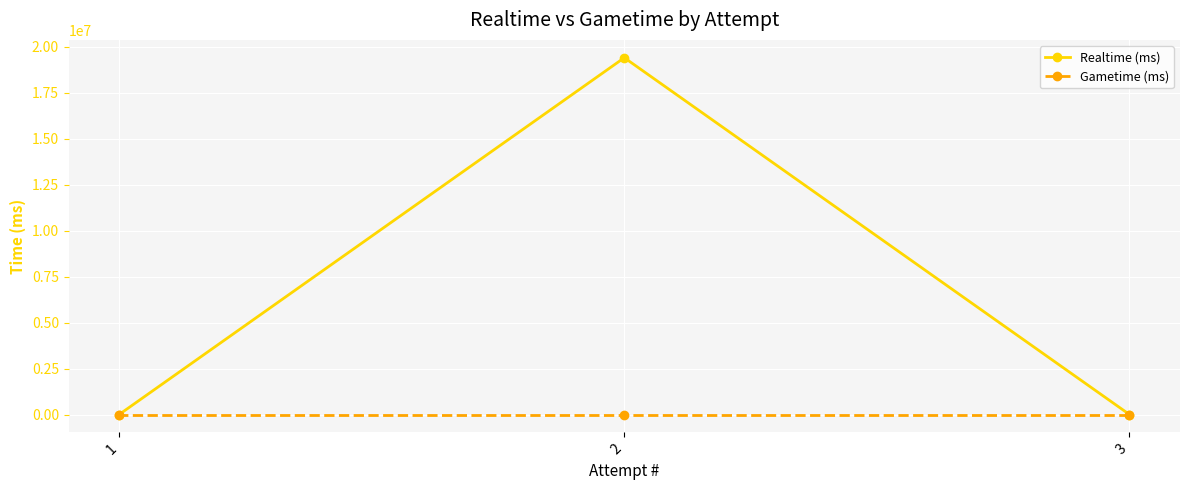

Rank the series by their maximum value, from lowest to highest.

Gametime (ms), Realtime (ms)